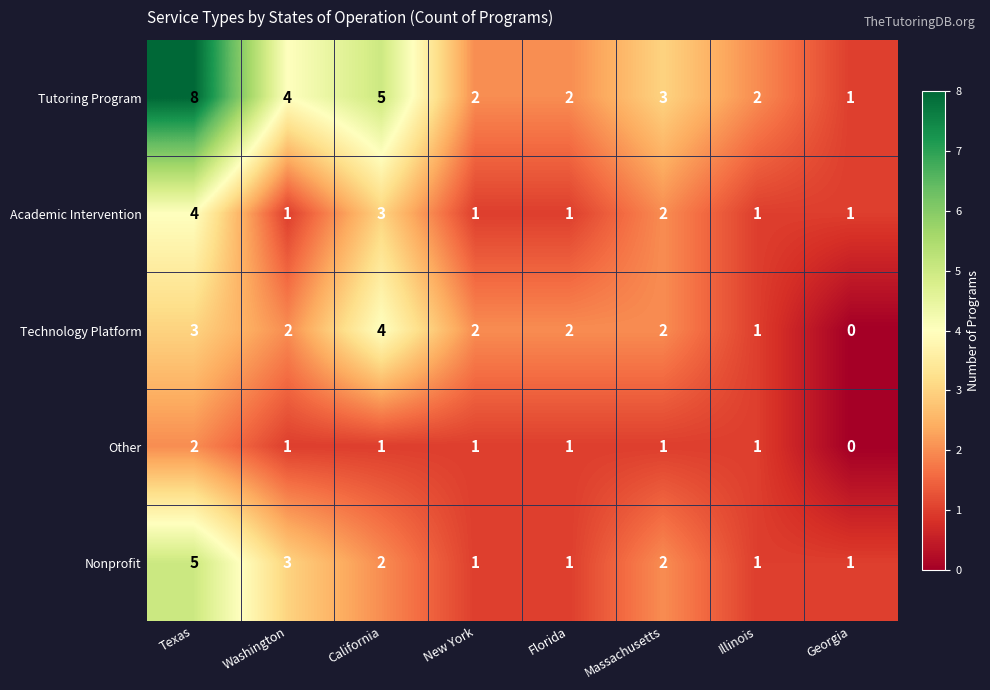

Rank the series at Texas from lowest to highest value.

Other, Technology Platform, Academic Intervention, Nonprofit, Tutoring Program